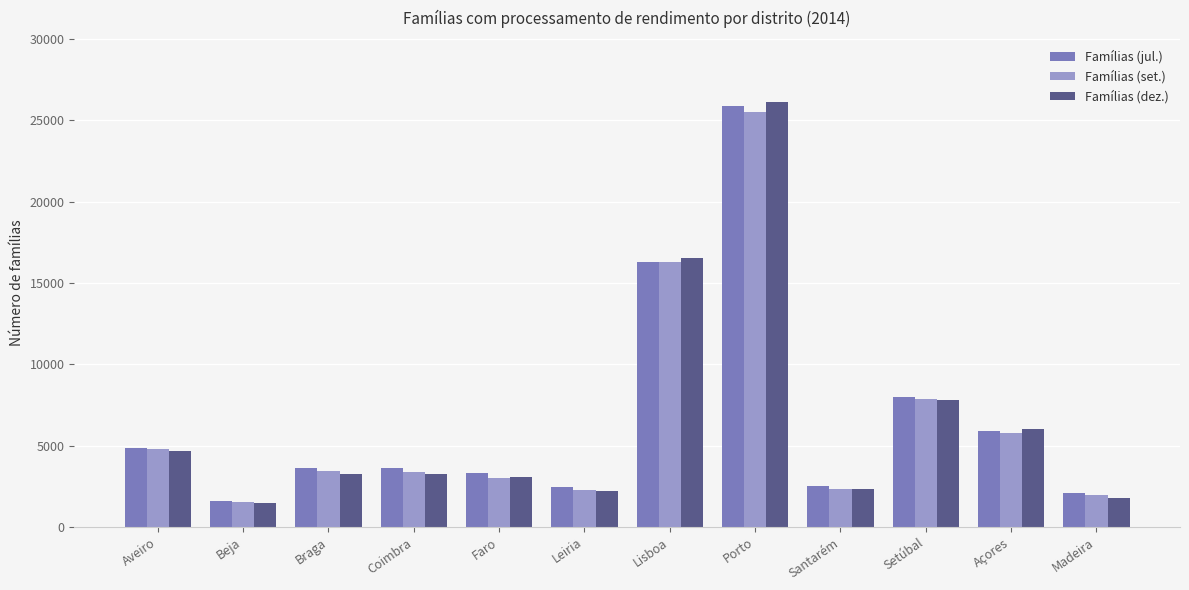

Count the number of categories in the chart.

12